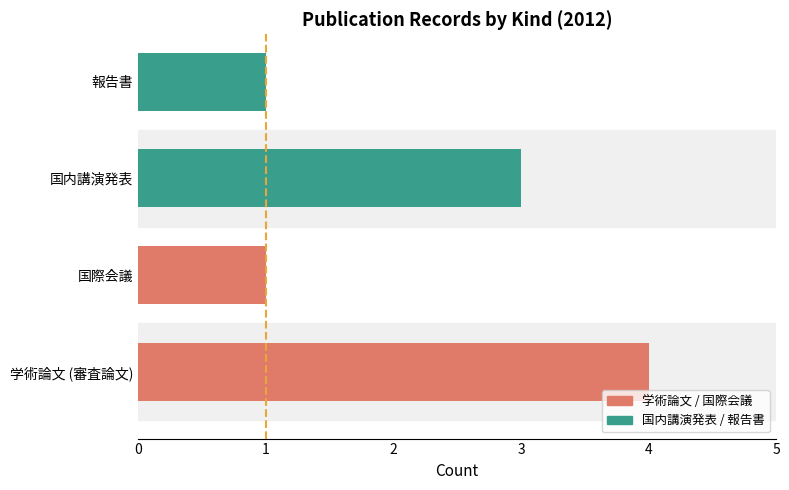

Read the value at 学術論文 (審査論文).

4